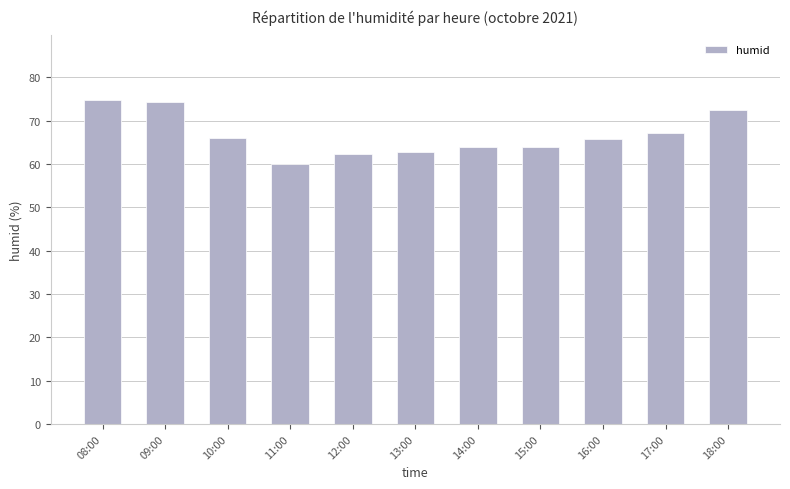

What is the value of the 6th bar from the left?

62.8